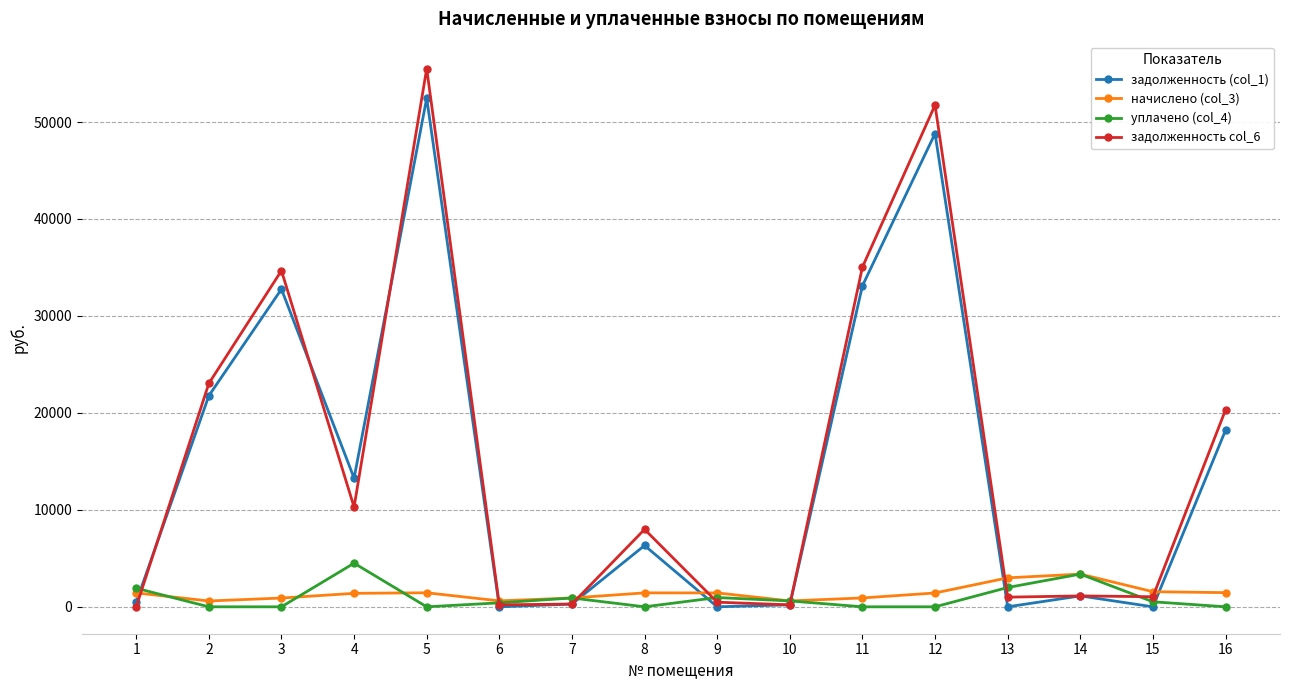

Which label corresponds to the largest value in the chart?

5